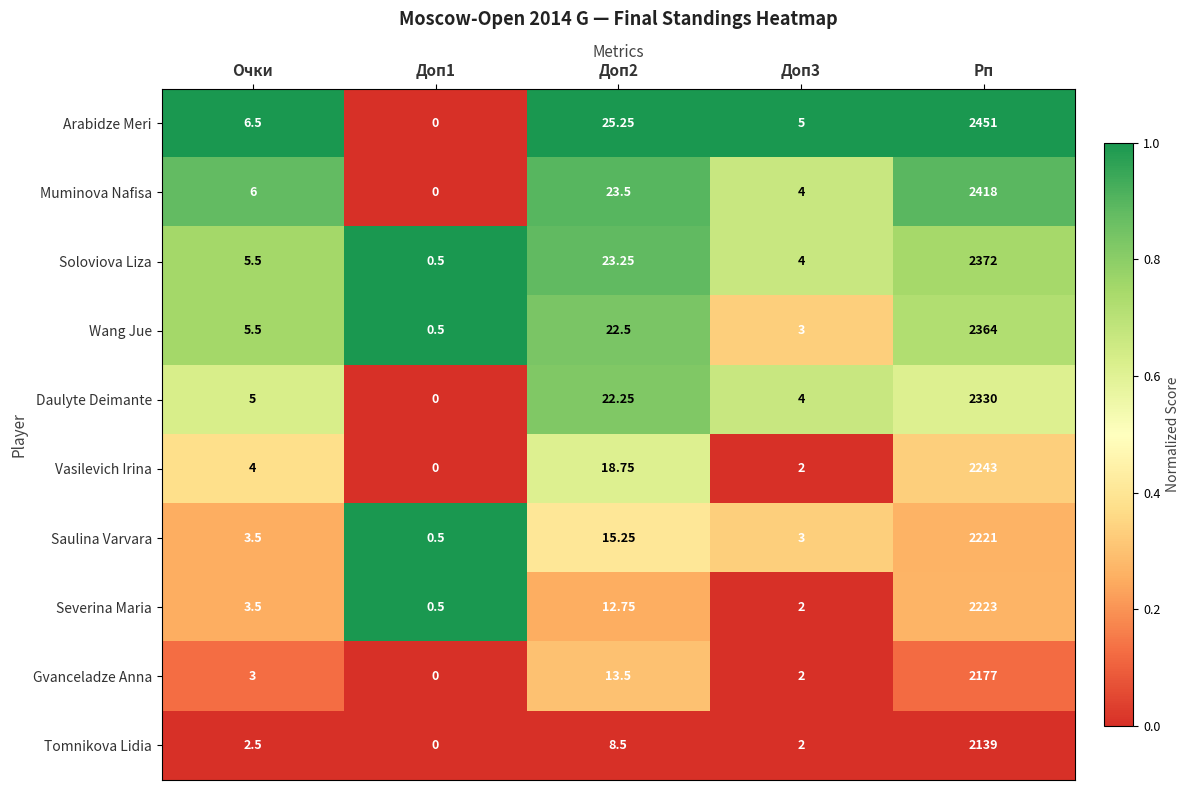

List the series in order of their peak value, highest first.

Arabidze Meri, Muminova Nafisa, Soloviova Liza, Wang Jue, Daulyte Deimante, Vasilevich Irina, Severina Maria, Saulina Varvara, Gvanceladze Anna, Tomnikova Lidia